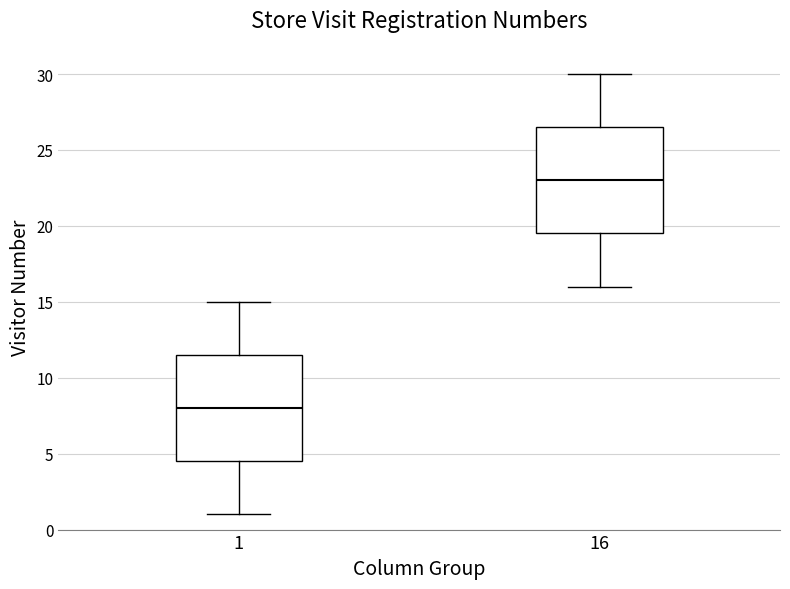

Which box has the lowest median line?

1